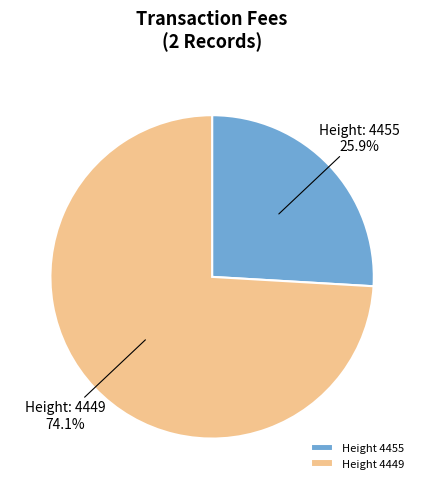

Do Height 4449 and Height 4455 together represent more than half of the pie?

Yes